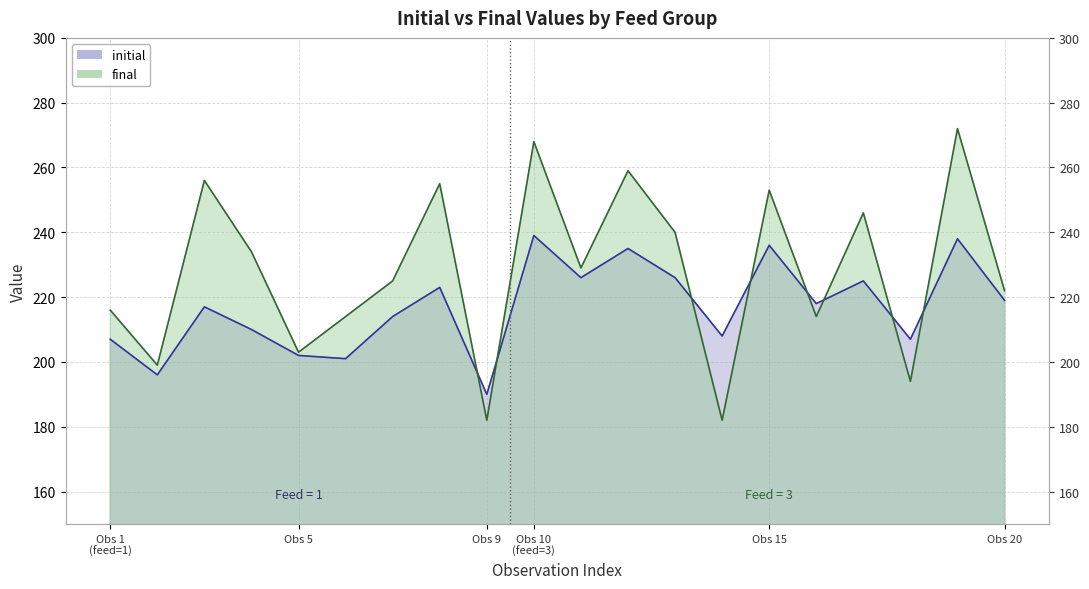

Rank the series by their average value, from lowest to highest.

initial, final